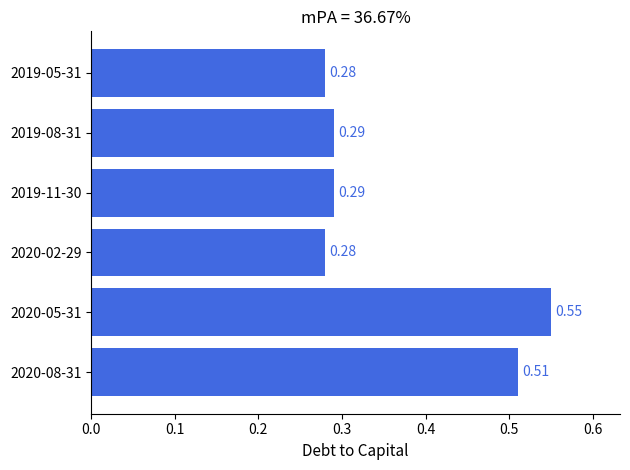

Which has a higher value, 2019-11-30 or 2019-05-31?

2019-11-30